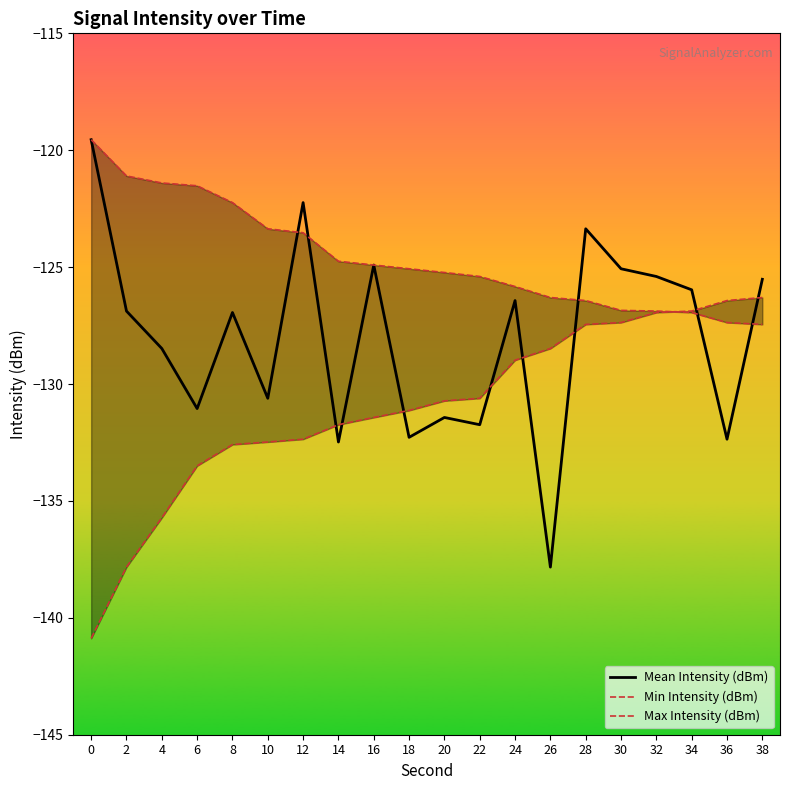

What is the maximum value for Mean Intensity (dBm)?

-119.5